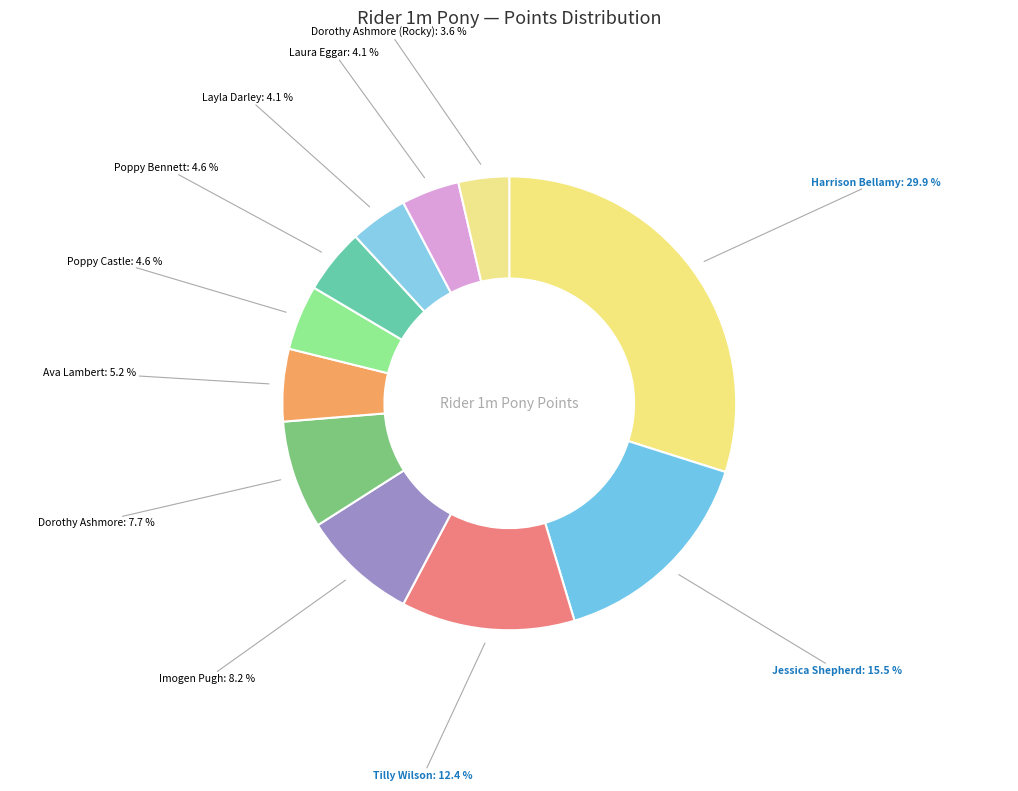

Combined, do Dorothy Ashmore and Dorothy Ashmore (Rocky) account for over 50%?

No